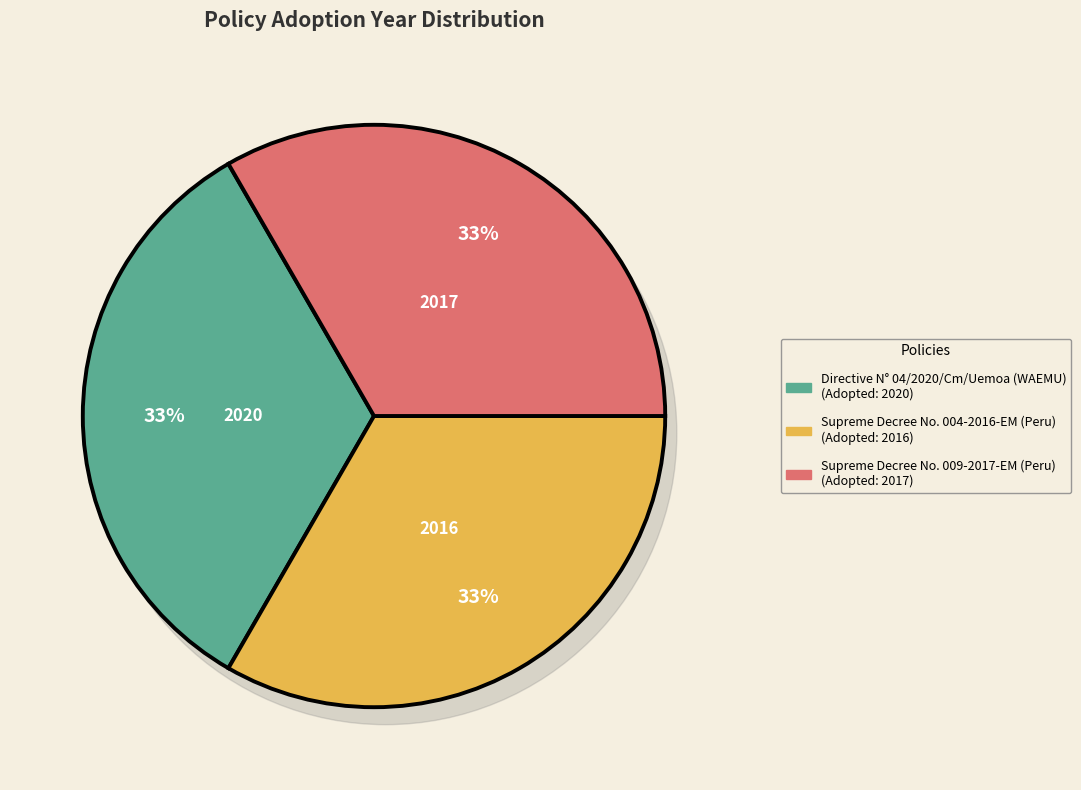

What is the smallest slice in the pie chart?

Supreme Decree No. 004-2016-EM (Peru)